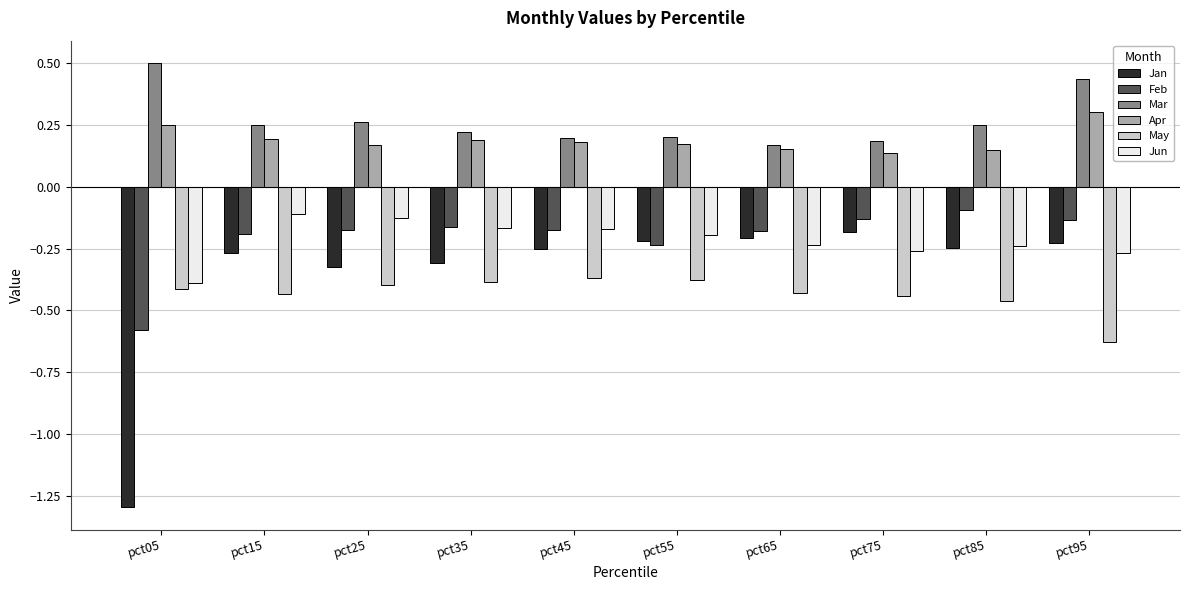

The value of Jan at pct05 is -1.3. True or false?

True